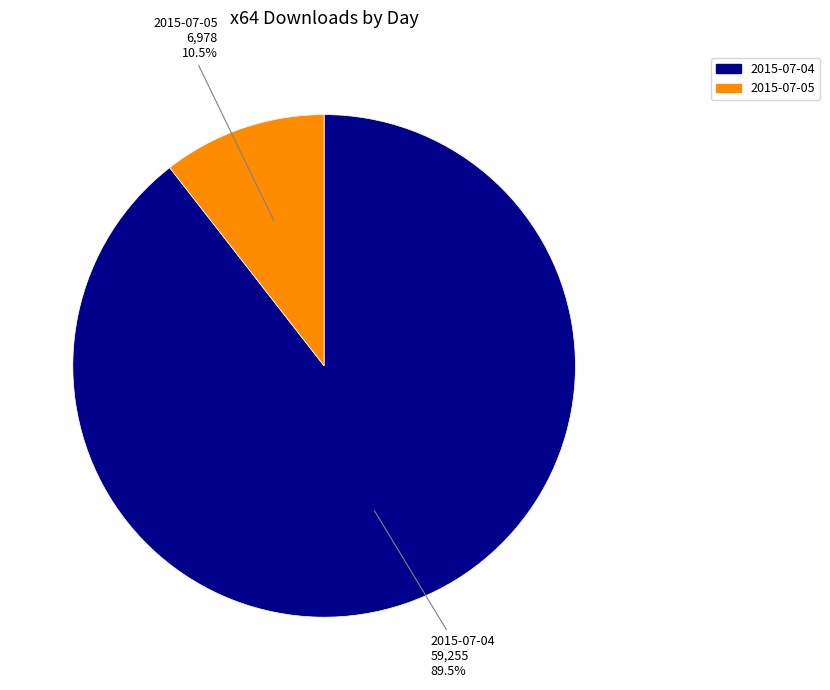

What is the smallest slice in the pie chart?

2015-07-05